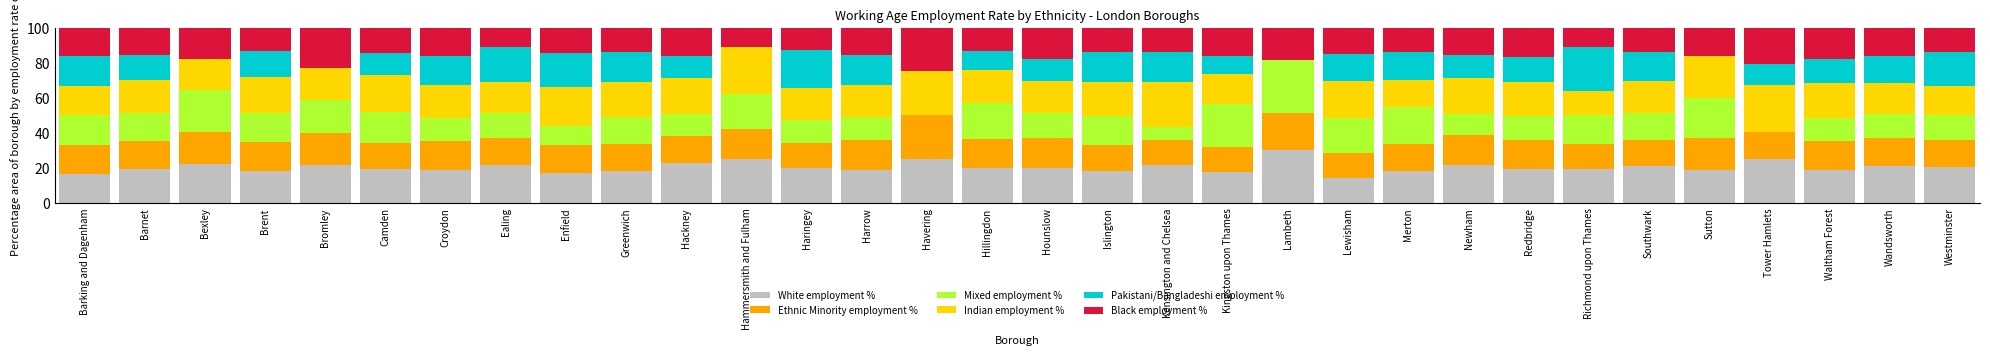

The White employment % series shows 5.4 at Southwark. True or false?

False